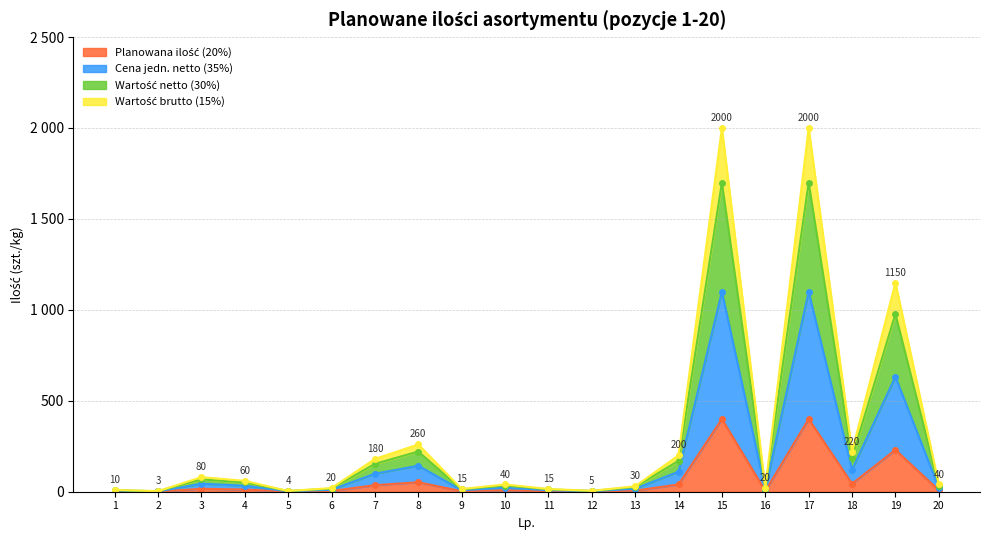

True or false: Wartość brutto and Wartość VAT intersect in this chart.

False